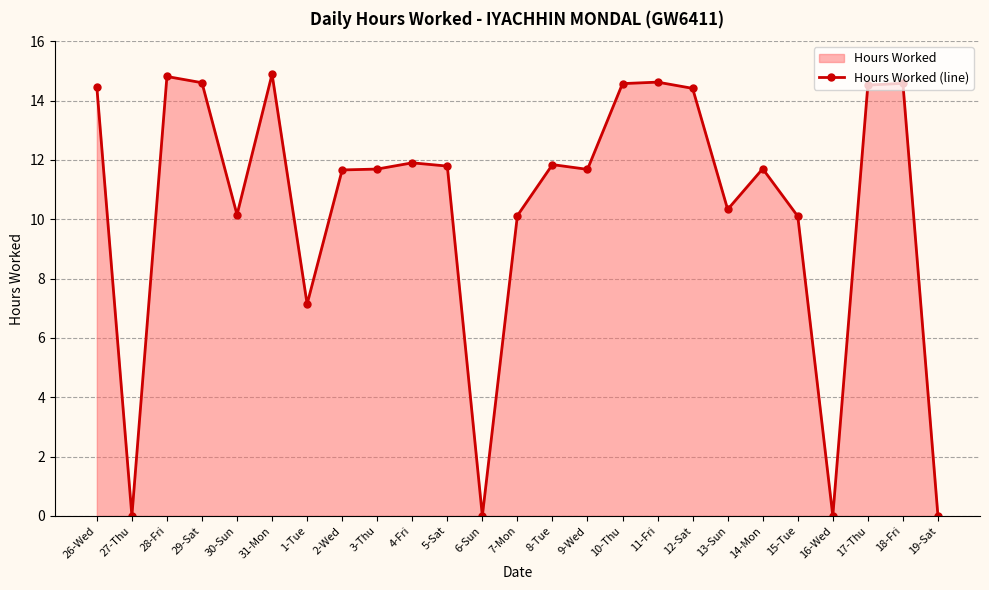

Which category has the highest value across all series?

31-Mon